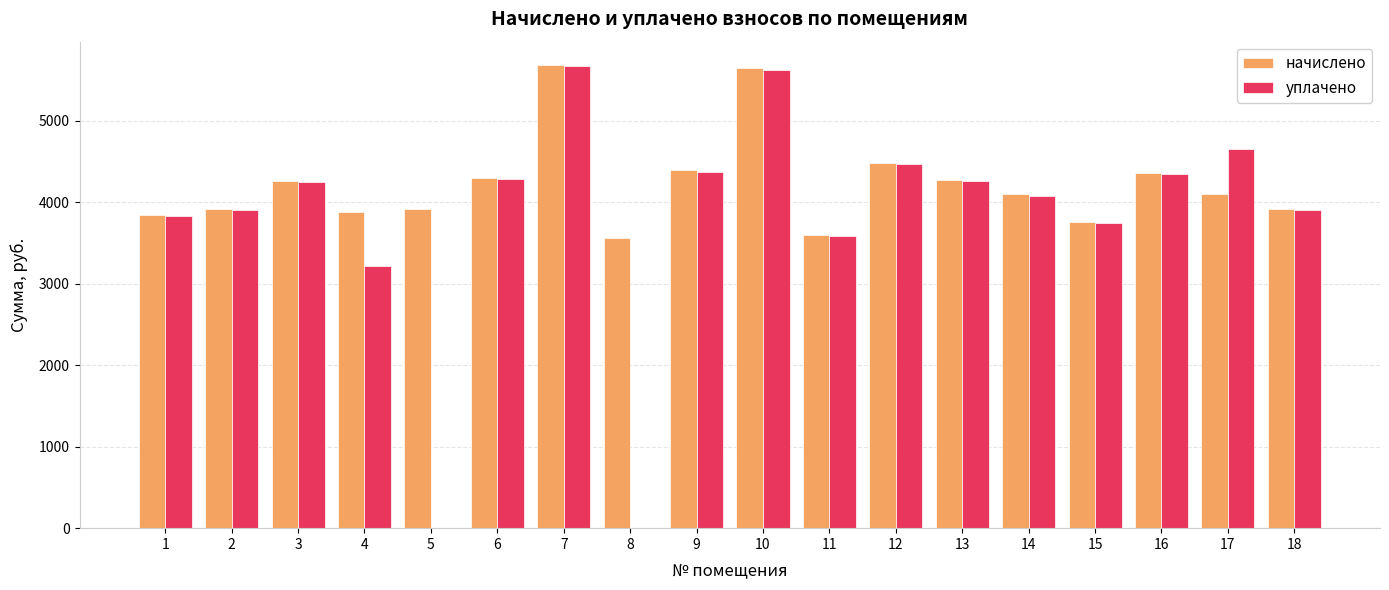

Are the bars horizontal?

No